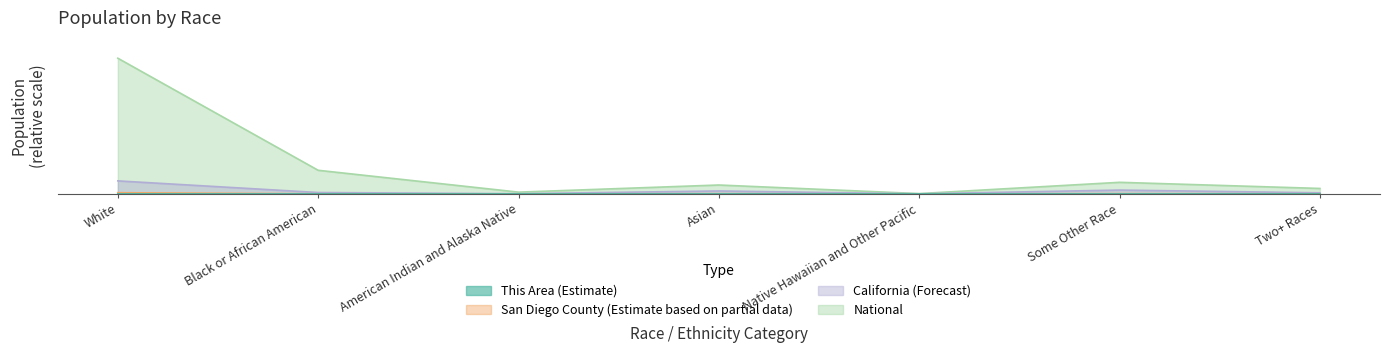

The California series shows 0.1 at White. True or false?

False